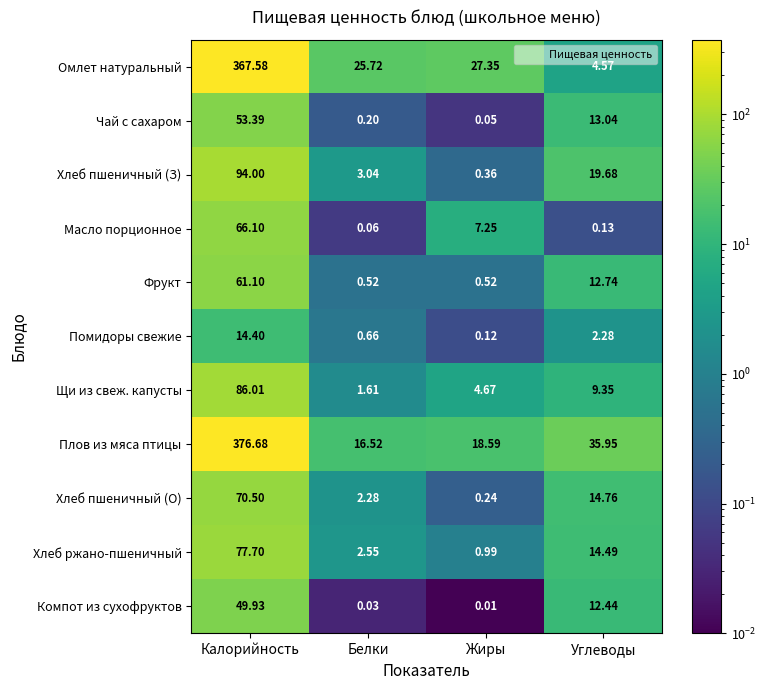

At which category is the sum across all series the highest?

Калорийность